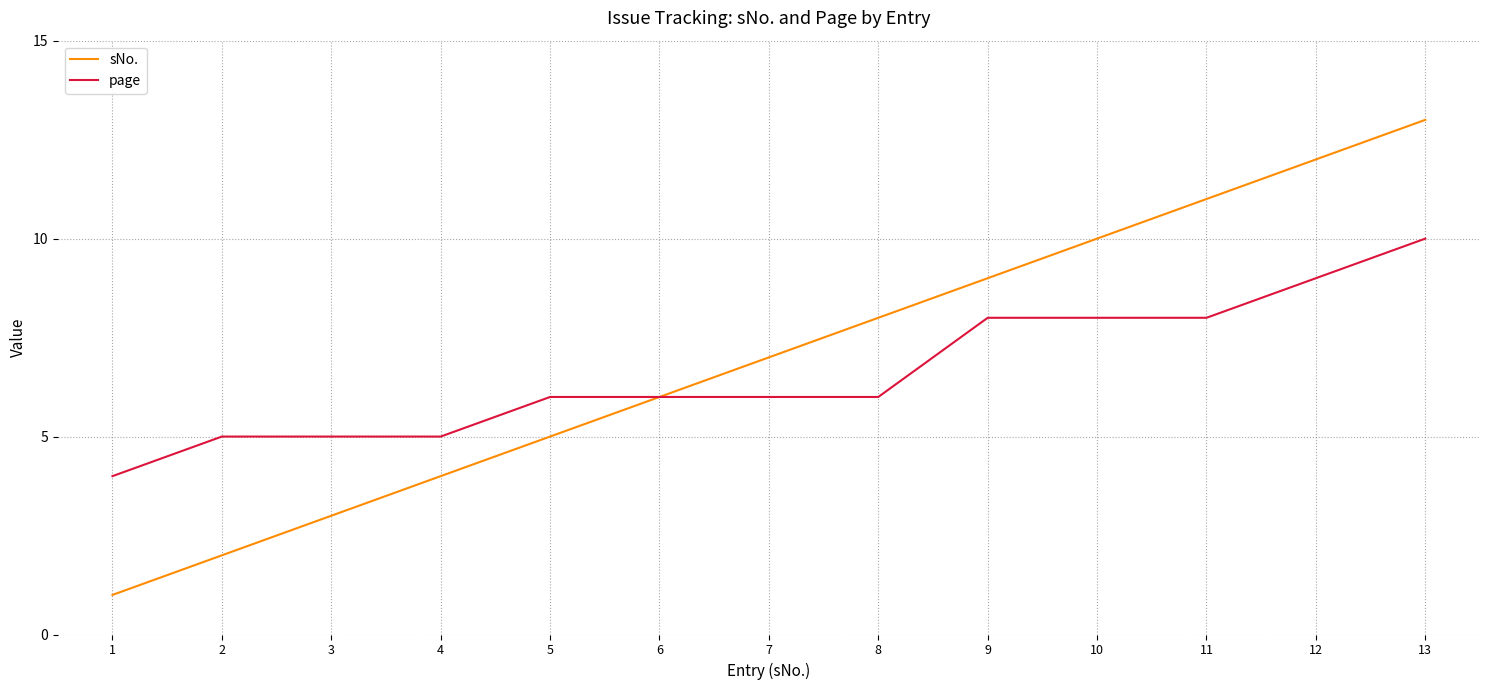

Which category has the lowest value in the page series?

1